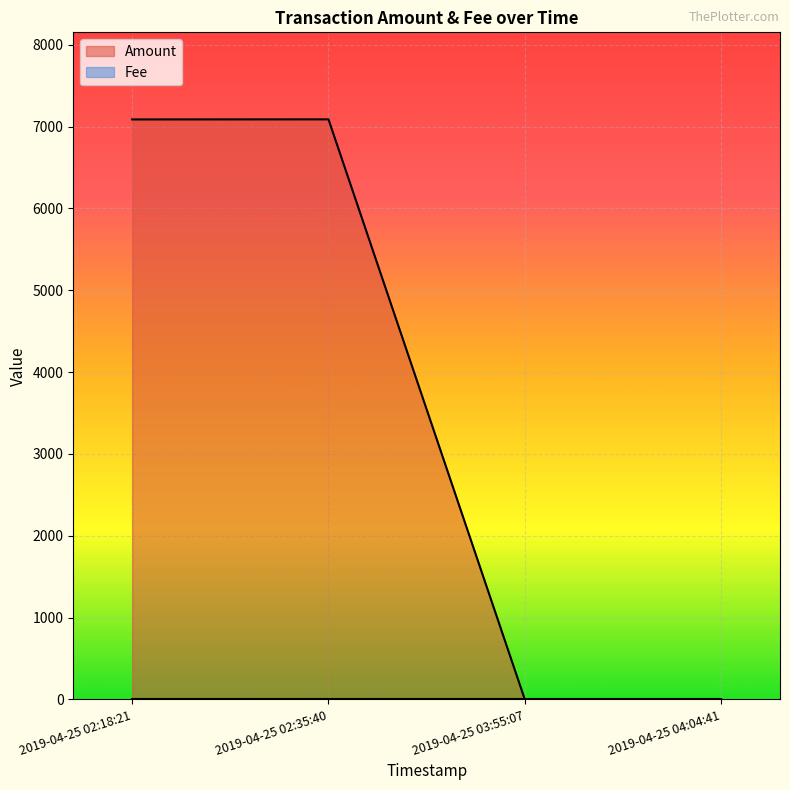

List the labels in order of value, largest first.

2019-04-25 02:35:40, 2019-04-25 02:18:21, 2019-04-25 04:04:41, 2019-04-25 03:55:07